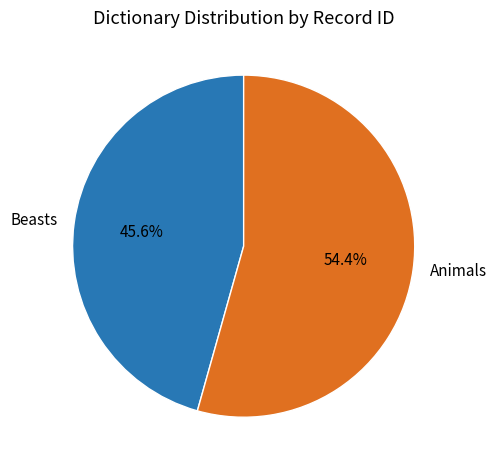

True or false: Animals accounts for 54% of the total.

True